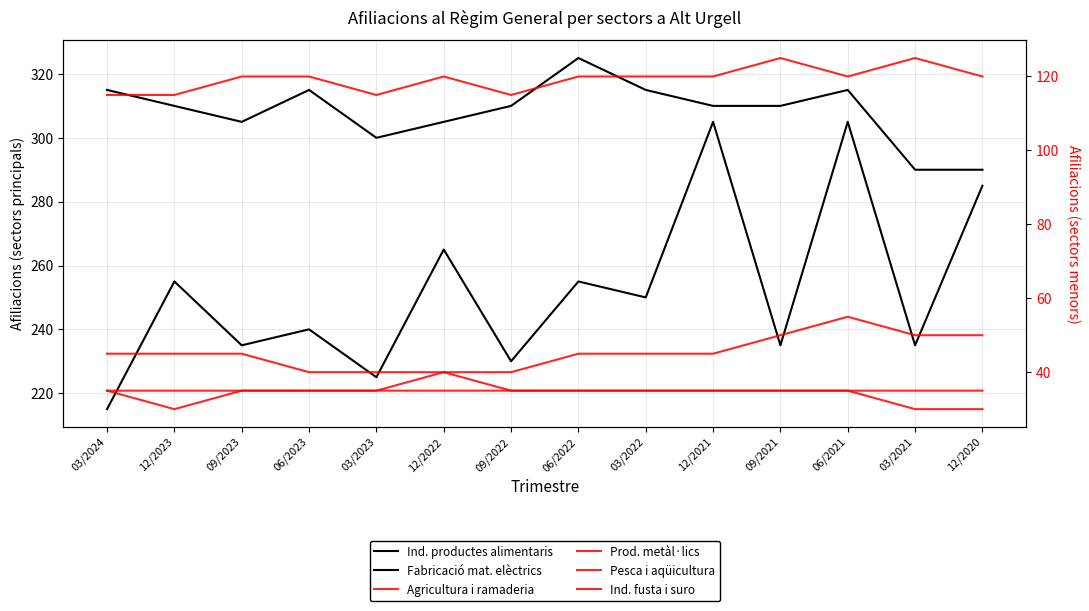

Where is Prod. metàl·lics nearest to the value 47?

03/2024